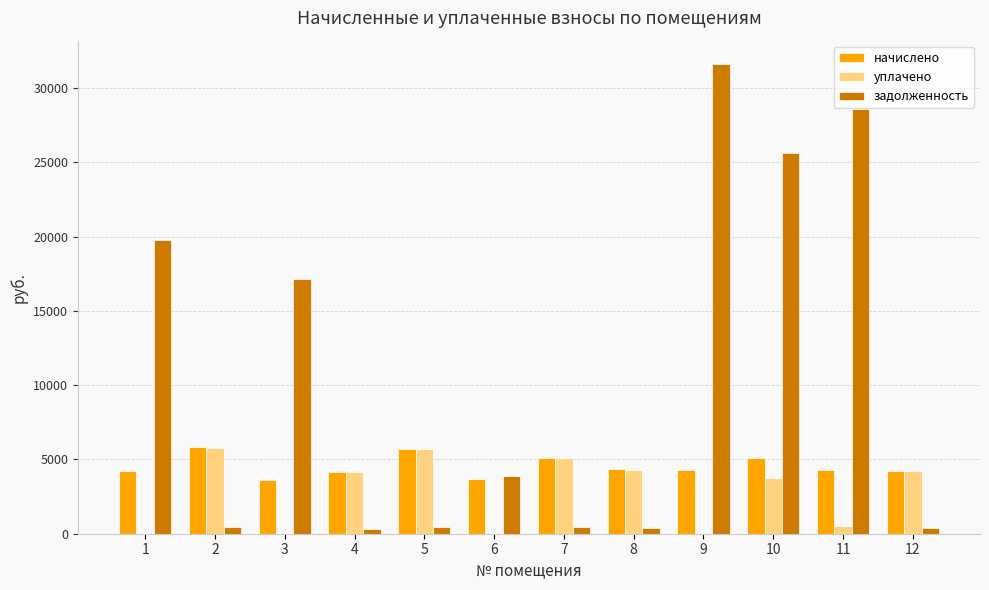

What is the sum of all начислено values?

54537.0